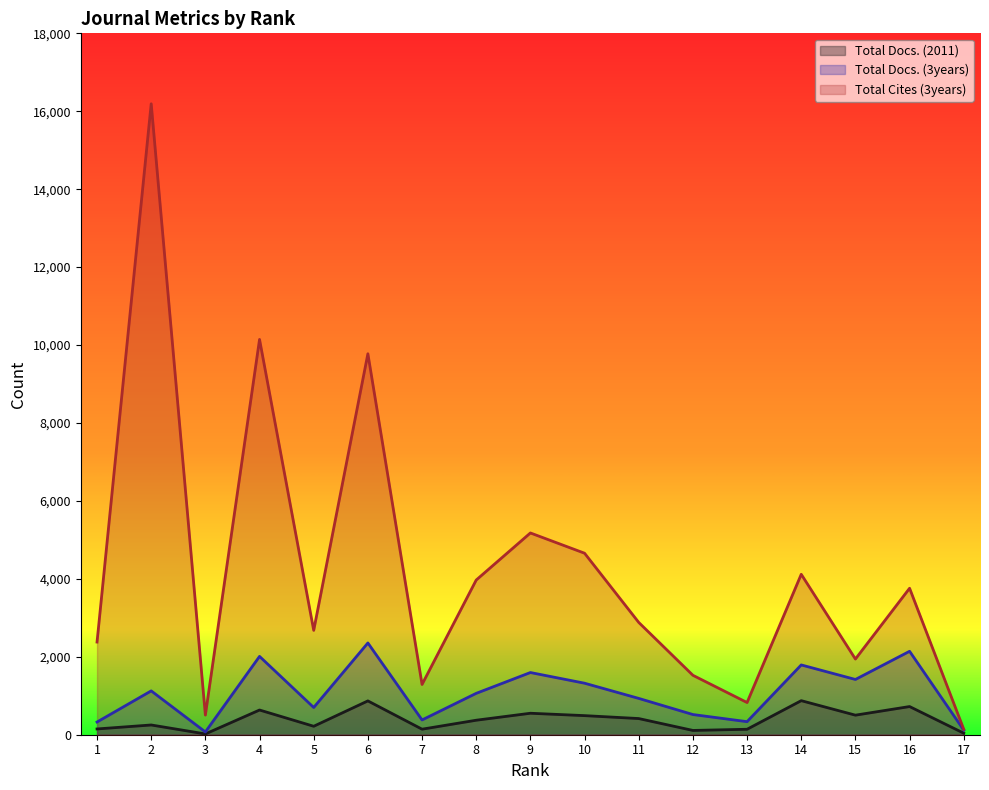

Reading left to right, what are all the values shown in this chart?

Total Docs. (2011): 148	250	20	634	217	868	142	372	551	490	415	110	140	874	502	723	39
Total Docs. (3years): 326	1125	71	2010	699	2355	379	1062	1596	1322	932	518	335	1791	1418	2141	119
Total Cites (3years): 2378	16192	504	10145	2678	9777	1290	3970	5178	4658	2882	1525	826	4117	1942	3759	140